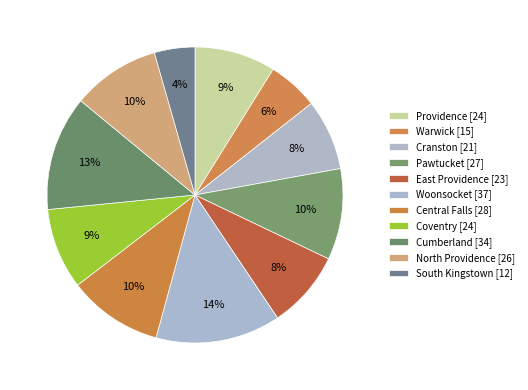

How many slices are in this pie chart?

11